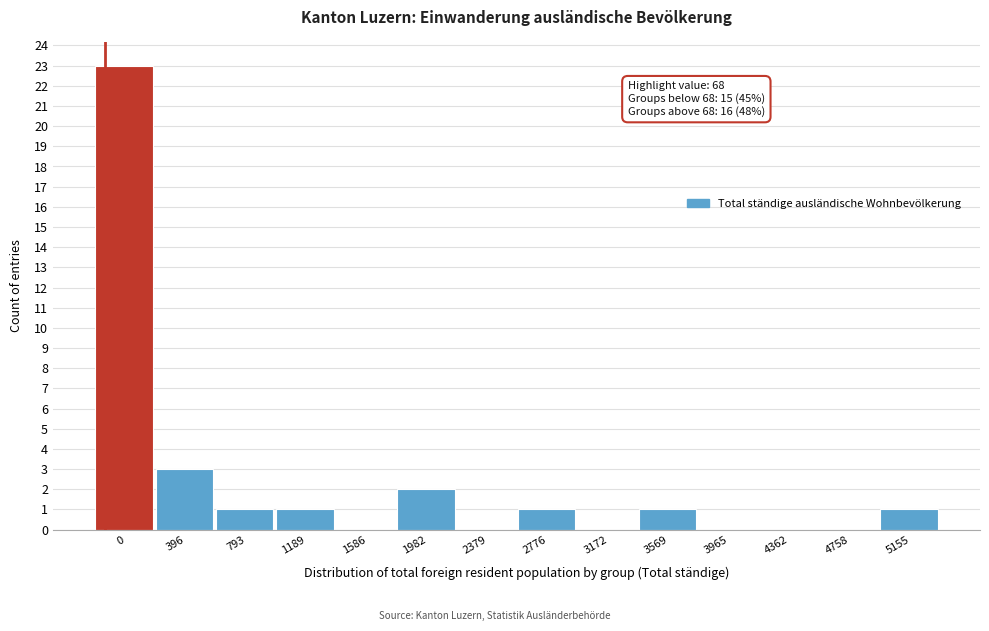

Reading left to right, what are all the values shown in this chart?

0=23	396=3	793=1	1189=1	1586=0	1982=2	2379=0	2776=1	3172=0	3569=1	3965=0	4362=0	4758=0	5155=1